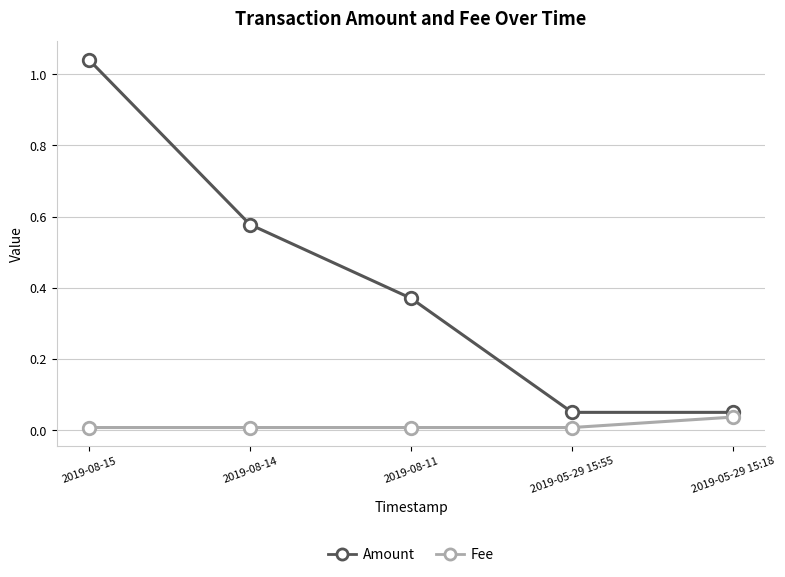

How many lines are shown in the chart?

2